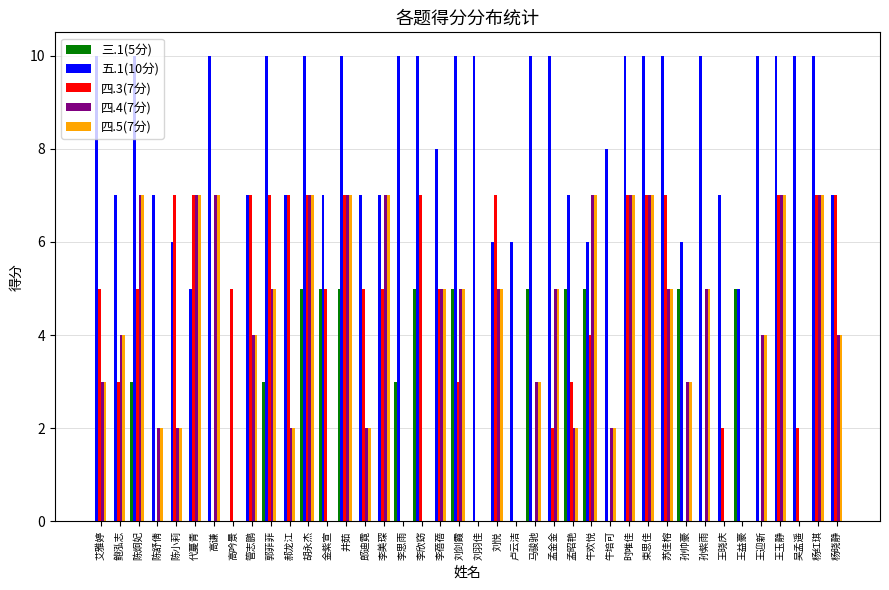

Is the value of 五.1(10分) at 马骏驰 greater than the value of 四.4(7分) at 苏佳榕?

Yes